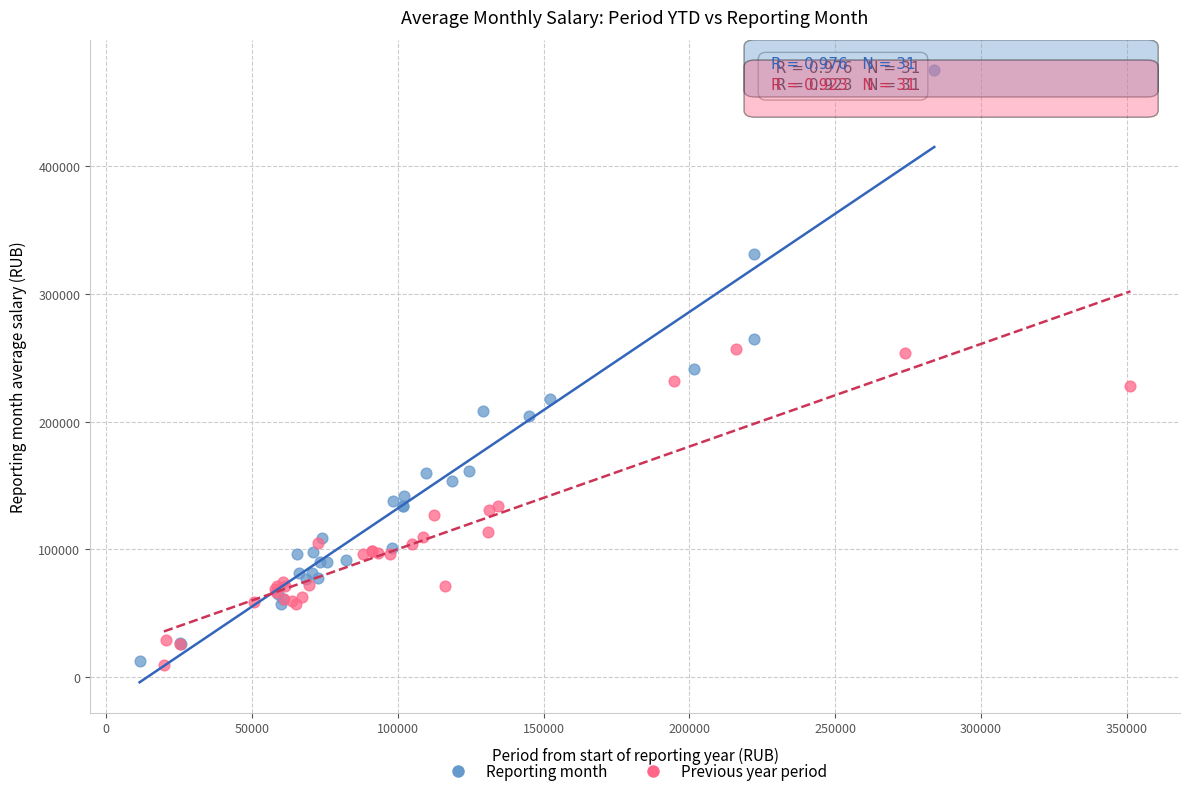

What are all the series names shown in the legend?

Reporting month, Previous year period